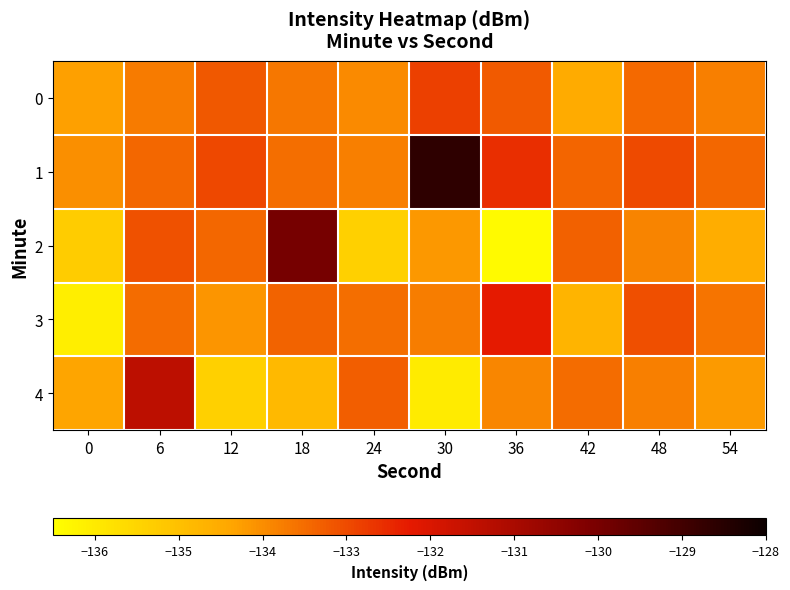

Between 36 and 24, which is larger?

36